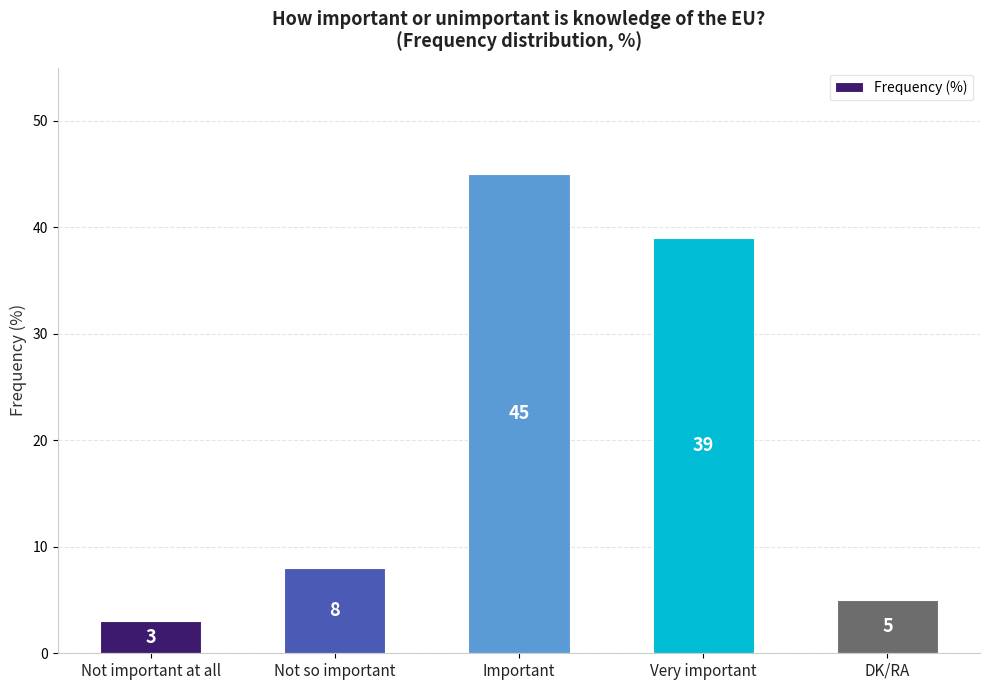

At which category does the chart reach its peak across all series?

Important